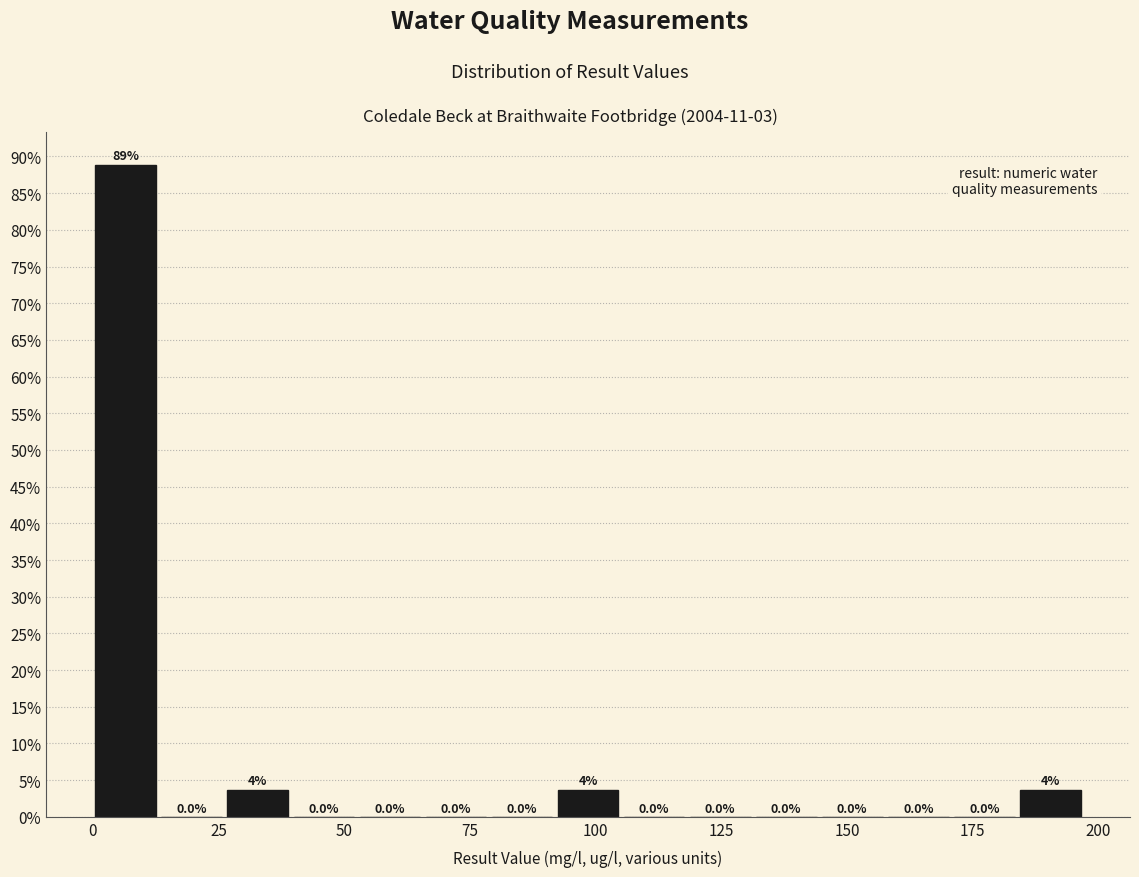

Around what value on the x-axis is the tallest bar? Give the approximate position of its centre, as read against the axis.

5